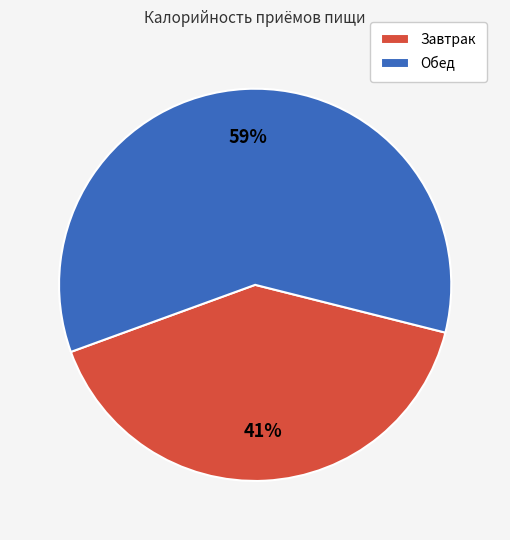

To the nearest percent, what percentage of the pie is Завтрак?

41%